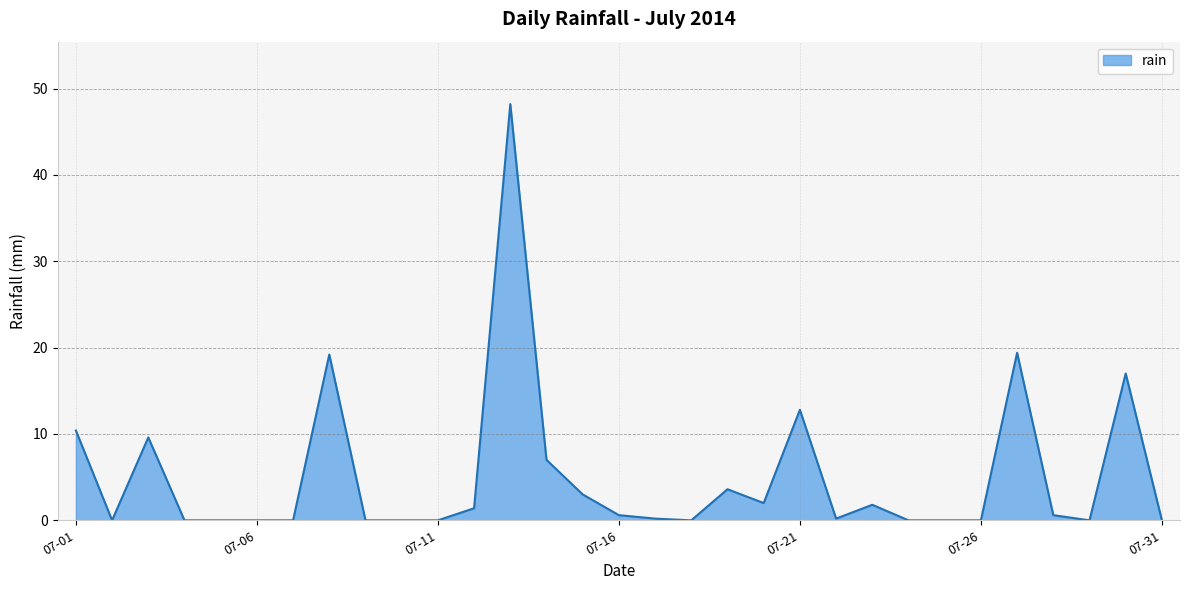

What is the maximum value shown in the chart?

48.2